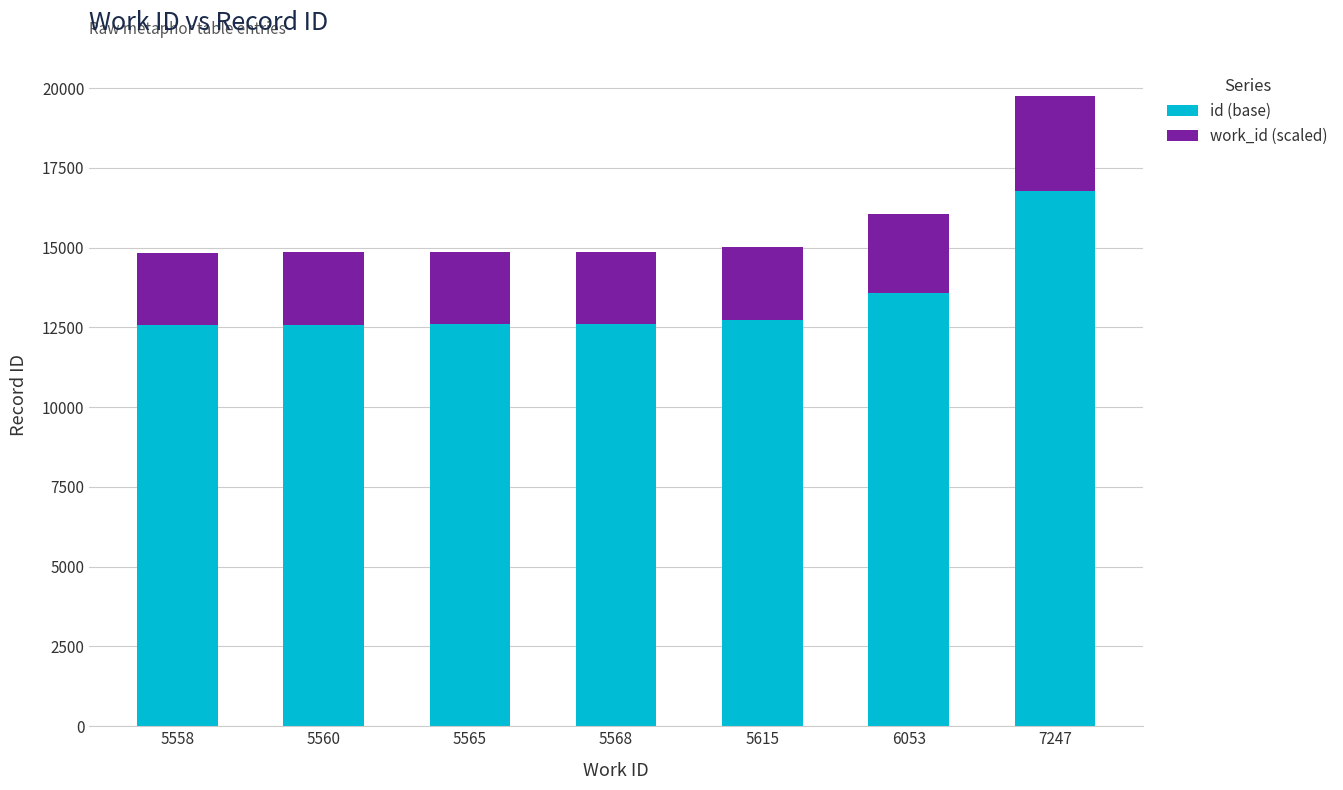

Read the id (base) value at 5615.

12731.0